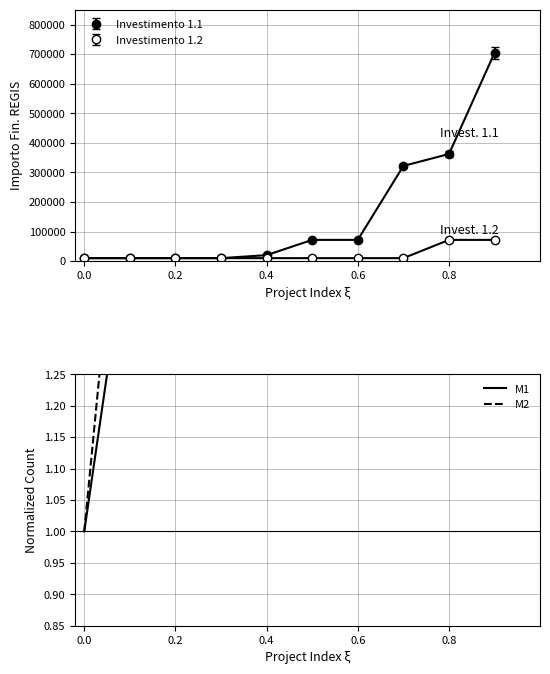

True or false: M2 has more than 1 interior local peaks.

False